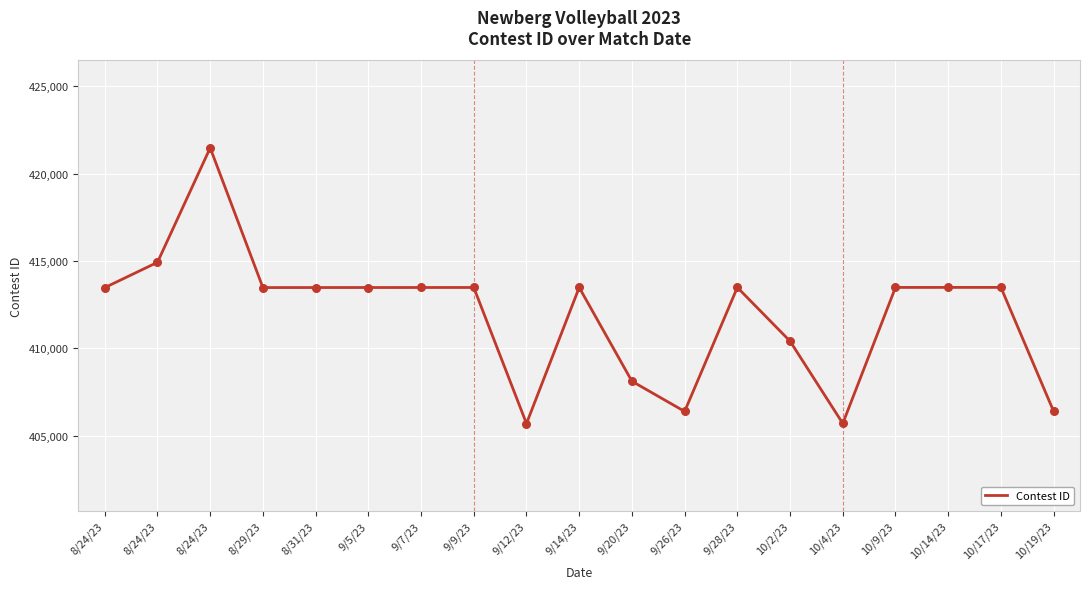

What is the change in value from 9/28/23 to 10/9/23?

+1